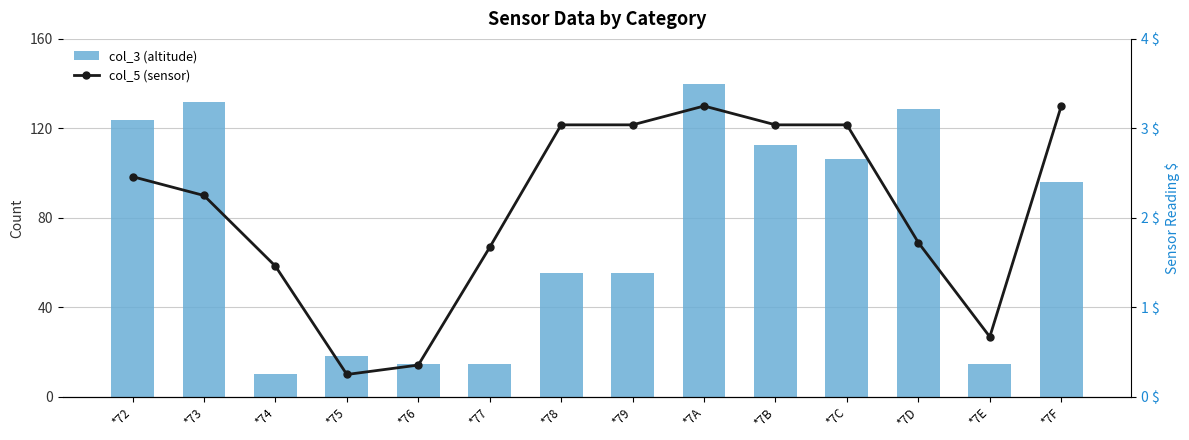

What are all the series names shown in the legend?

col_3 (altitude), col_5 (sensor)